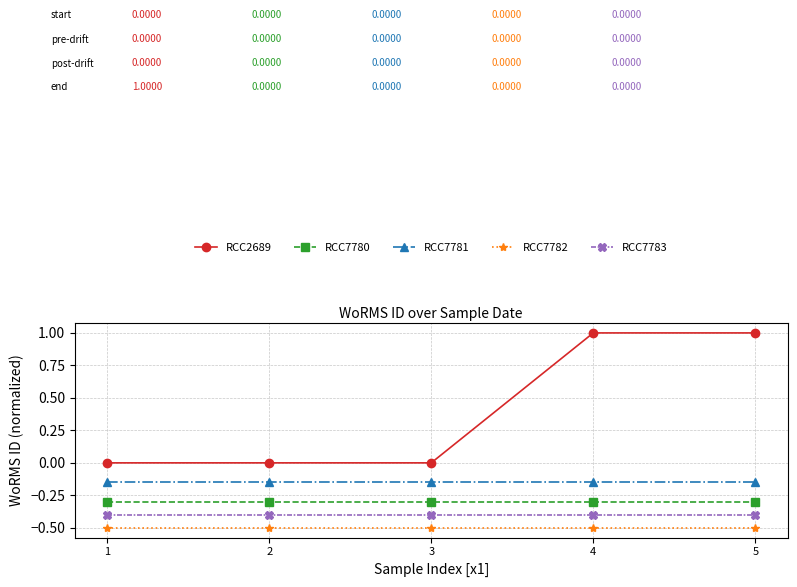

The value of RCC7780 at 3 is -0.5. True or false?

False